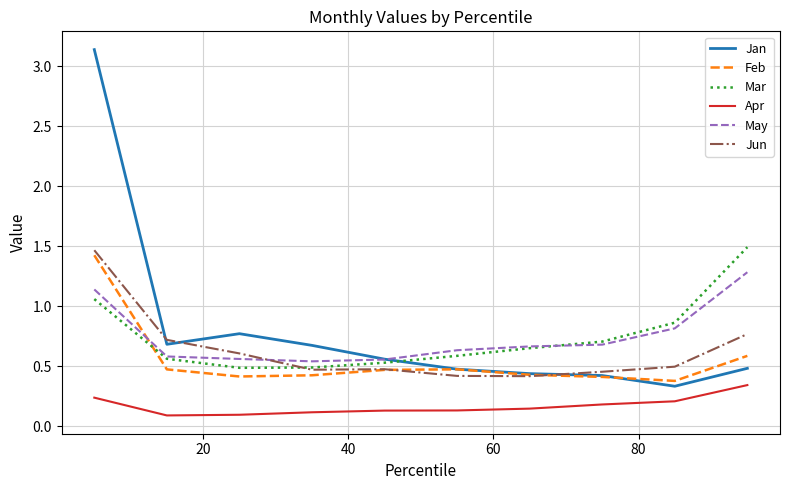

Which series has the widest spread of values?

Jan